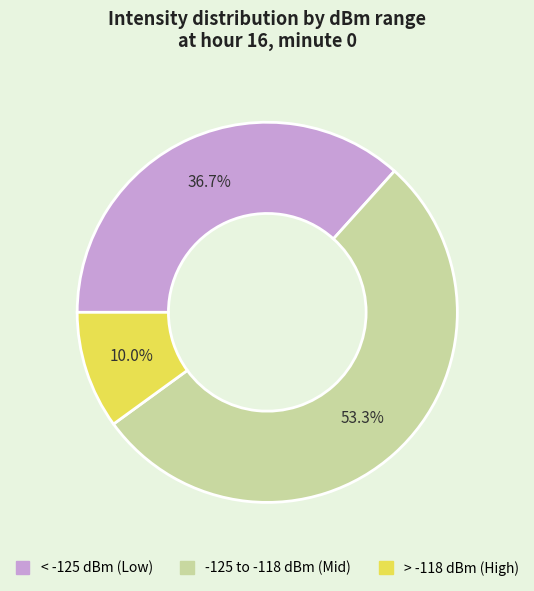

Is there any slice that represents more than half of the pie?

Yes